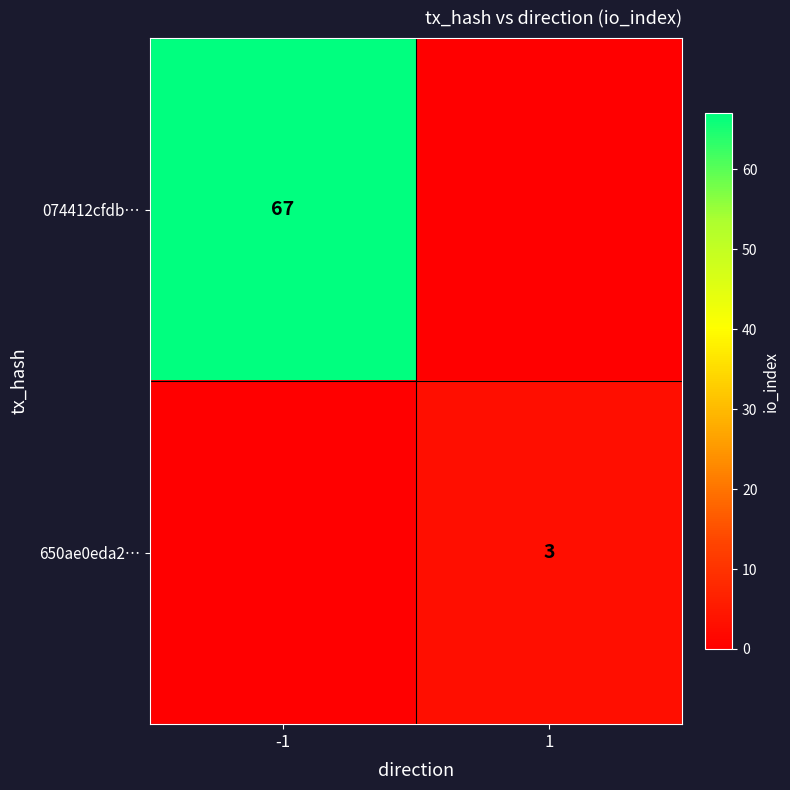

Is the value of 074412cfdb… at -1 greater than the value of 650ae0eda2… at 1?

Yes